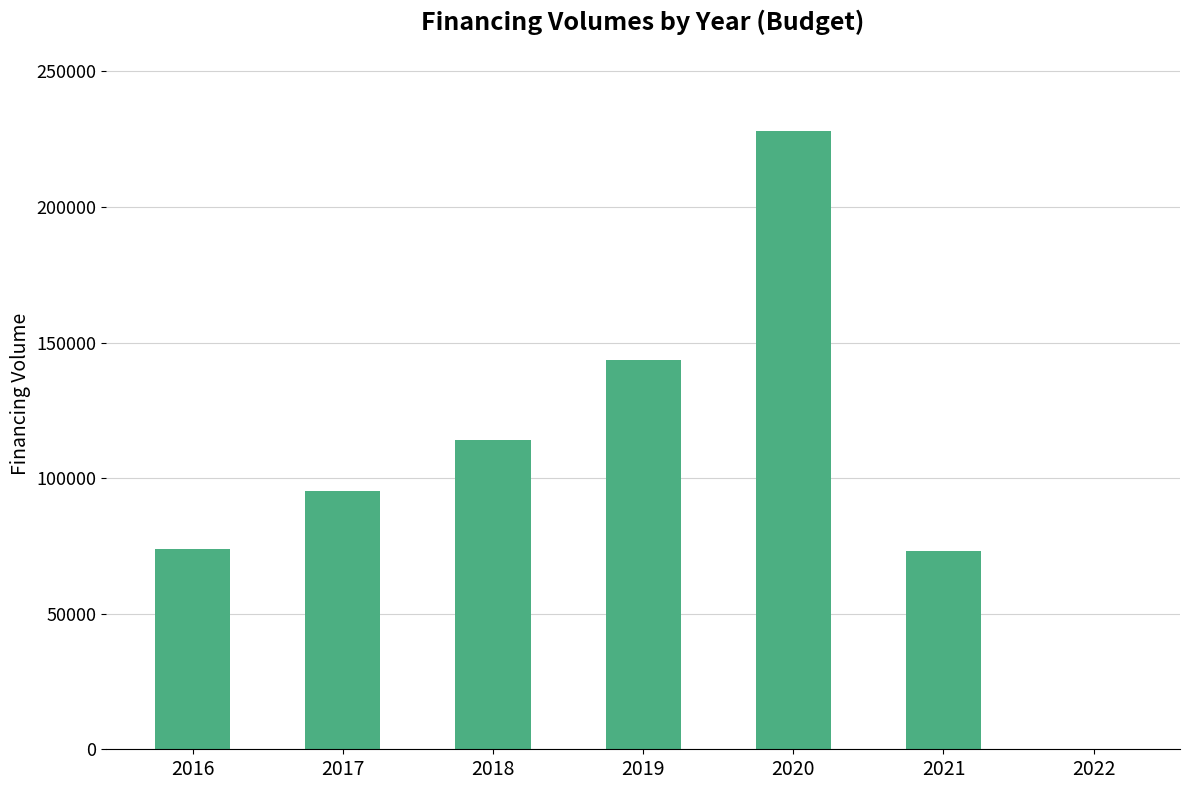

What is the sum of the values at 2020 and 2018?

341932.9